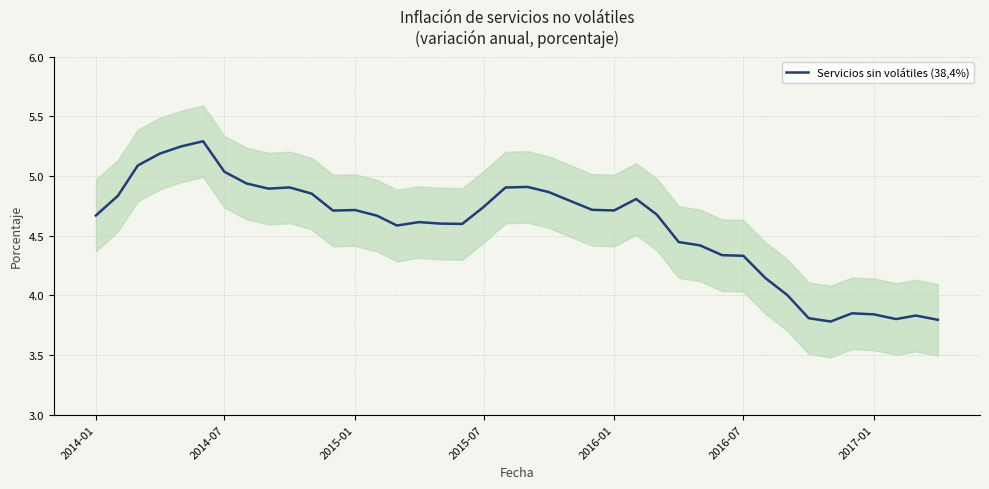

Is this an area chart (filled region under the line)?

No